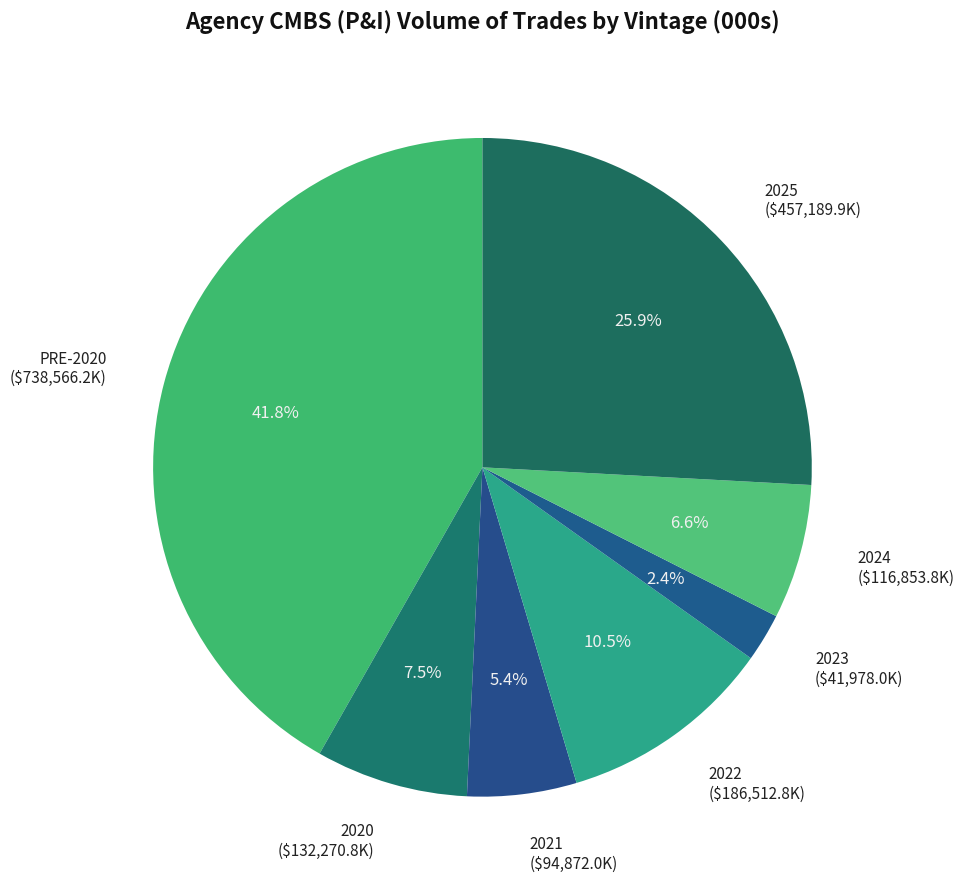

Rank the categories by value from lowest to highest.

2023, 2021, 2024, 2020, 2022, 2025, PRE-2020